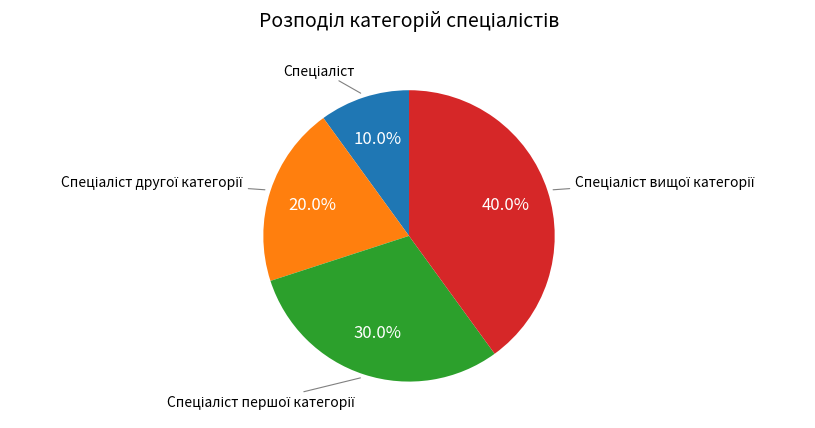

Is there a majority slice in this chart?

No